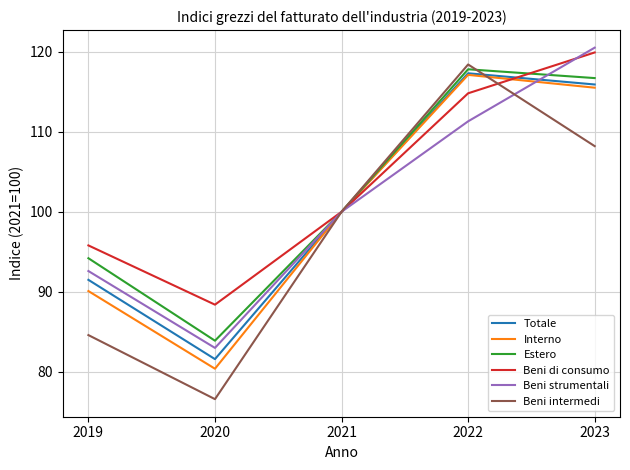

The value of Beni strumentali at 2020 is 114.2. True or false?

False